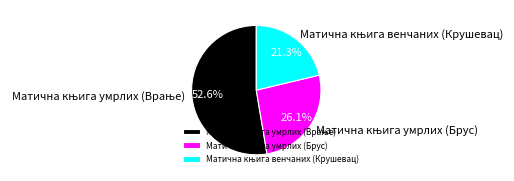

How many segments does this pie chart have?

3